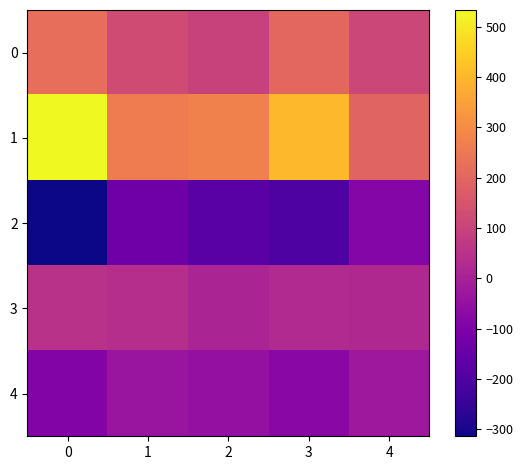

Which series has the largest total across all categories?

1